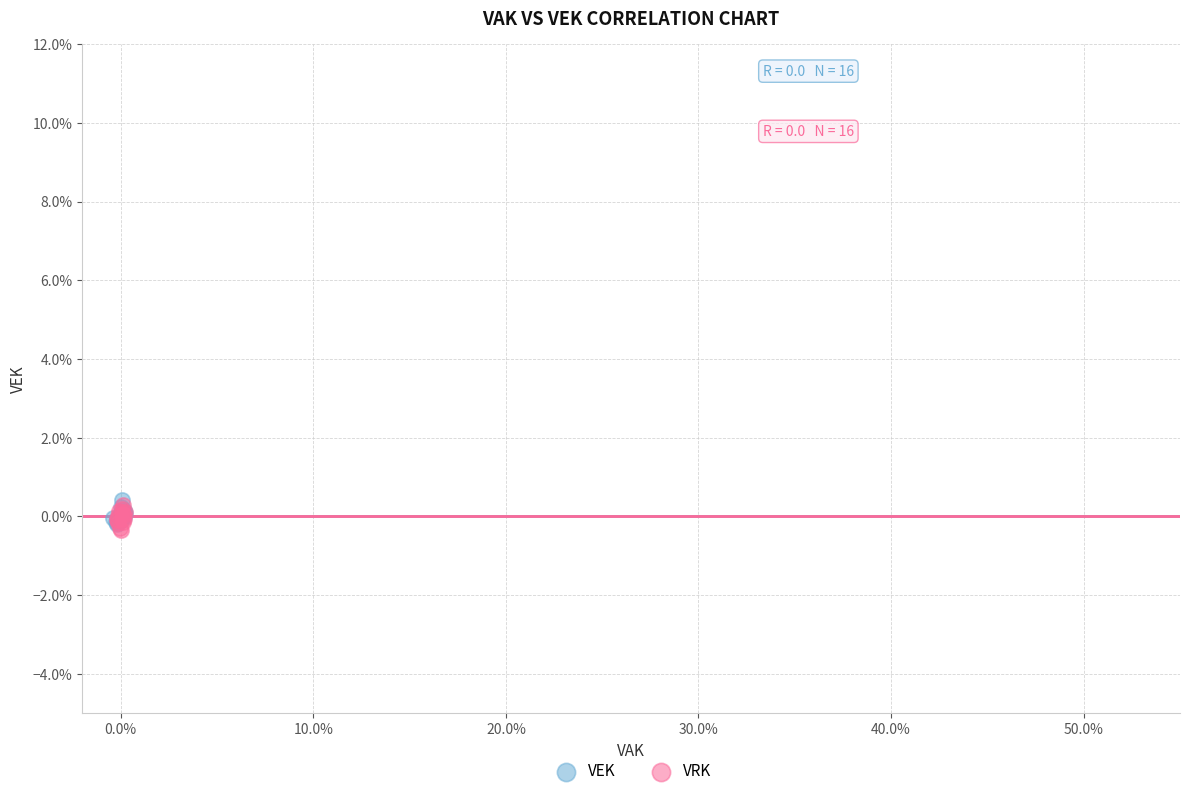

What are all the series names shown in the legend?

VEK, VRK